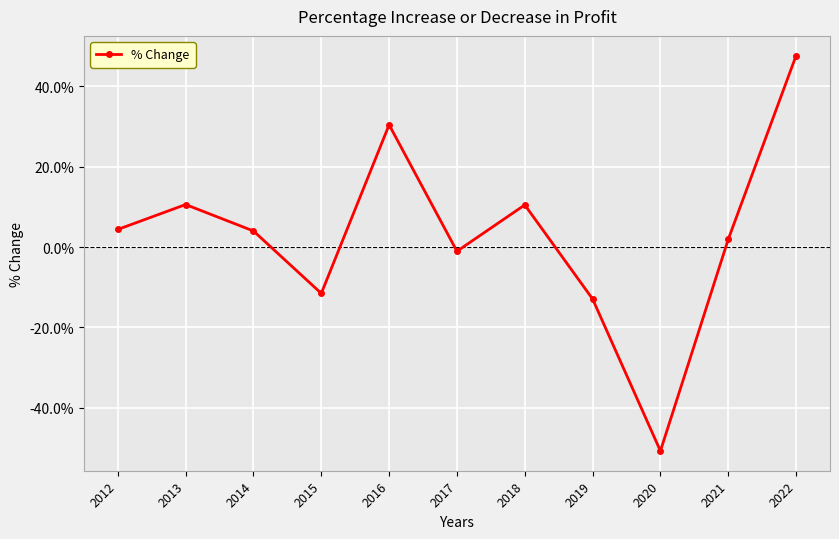

Is this an area chart (filled region under the line)?

No